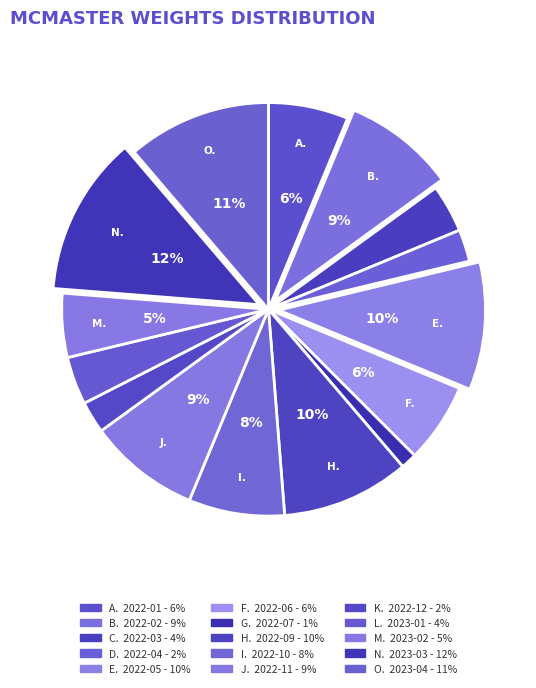

Does any single category account for the majority?

No